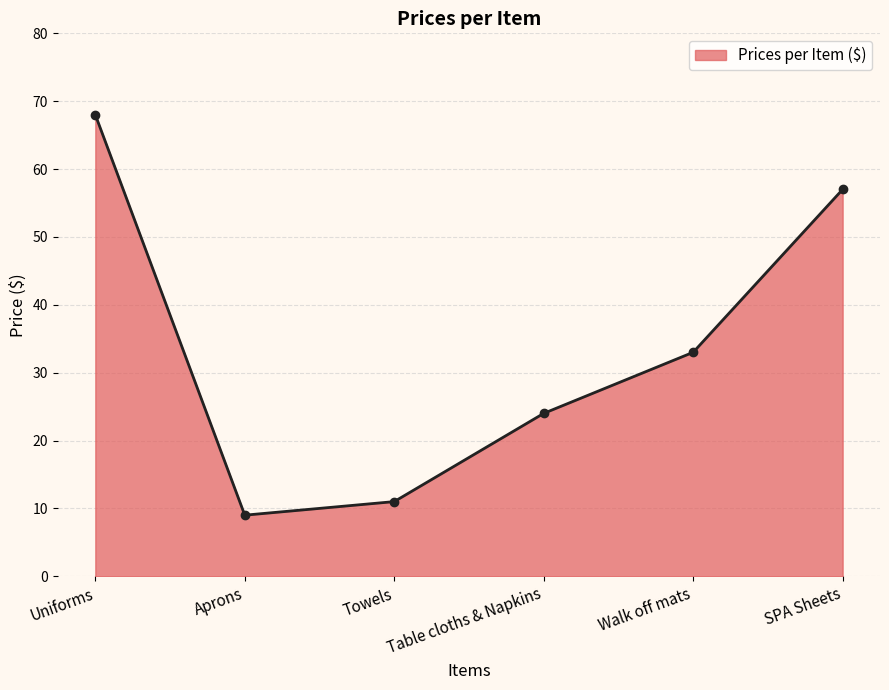

How many lines are shown in the chart?

1